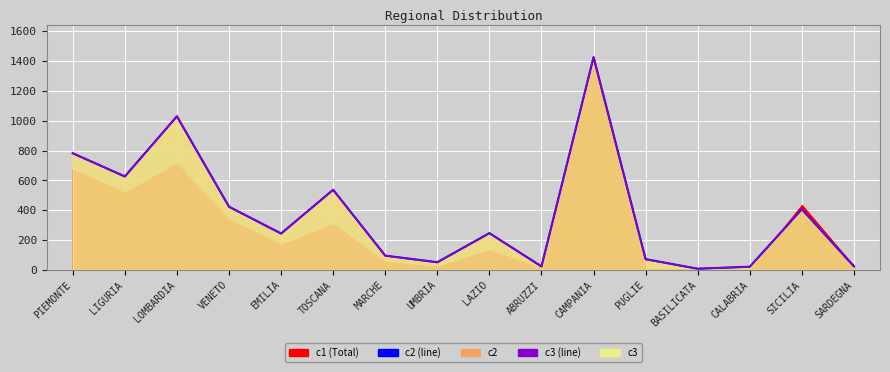

At which label does c2 (line) reach its peak?

CAMPANIA